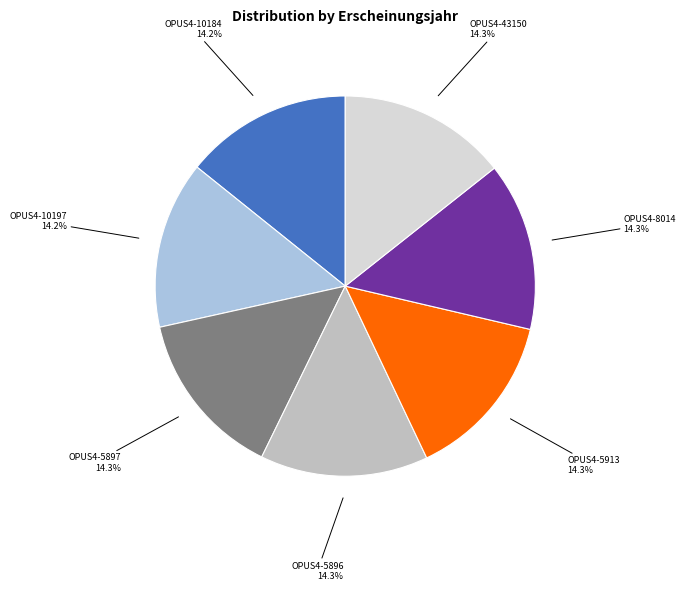

Does any single category account for the majority?

No